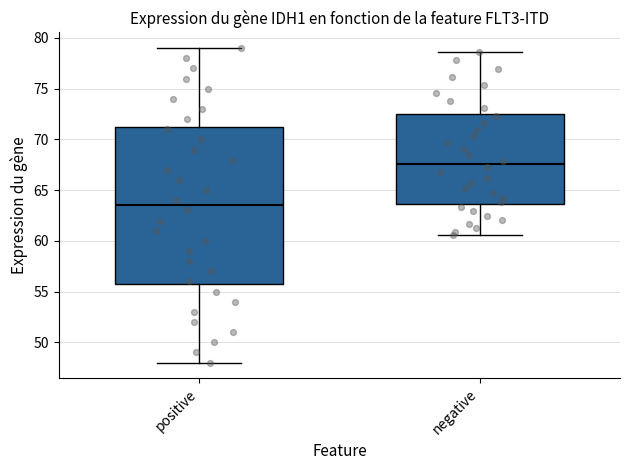

Which box is the tallest, from its lower edge to its upper edge?

positive